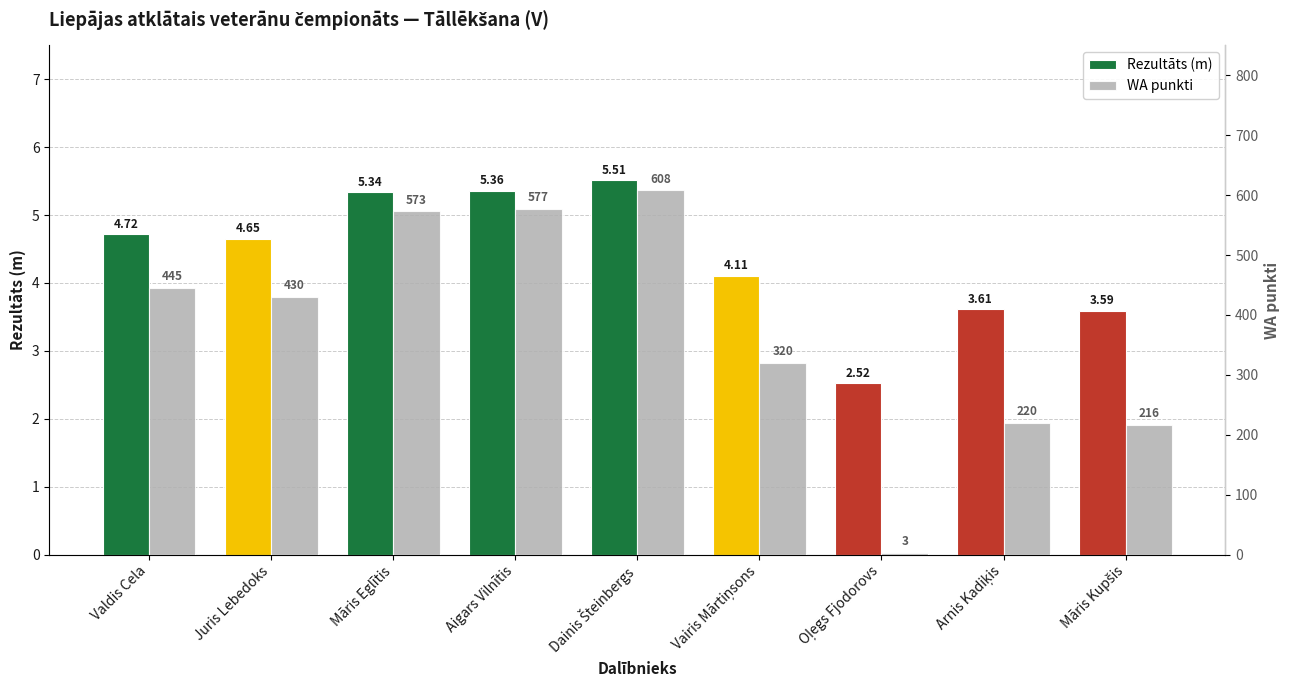

Where does the WA punkti series first go above 430?

Valdis Cela